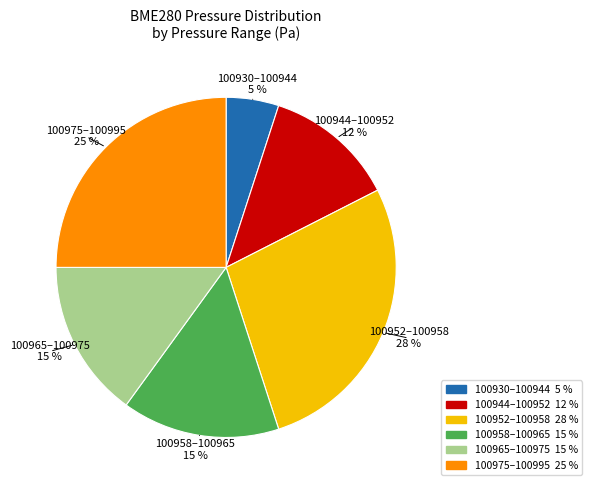

To the nearest percent, what percentage of the pie is 100958–100965?

15%